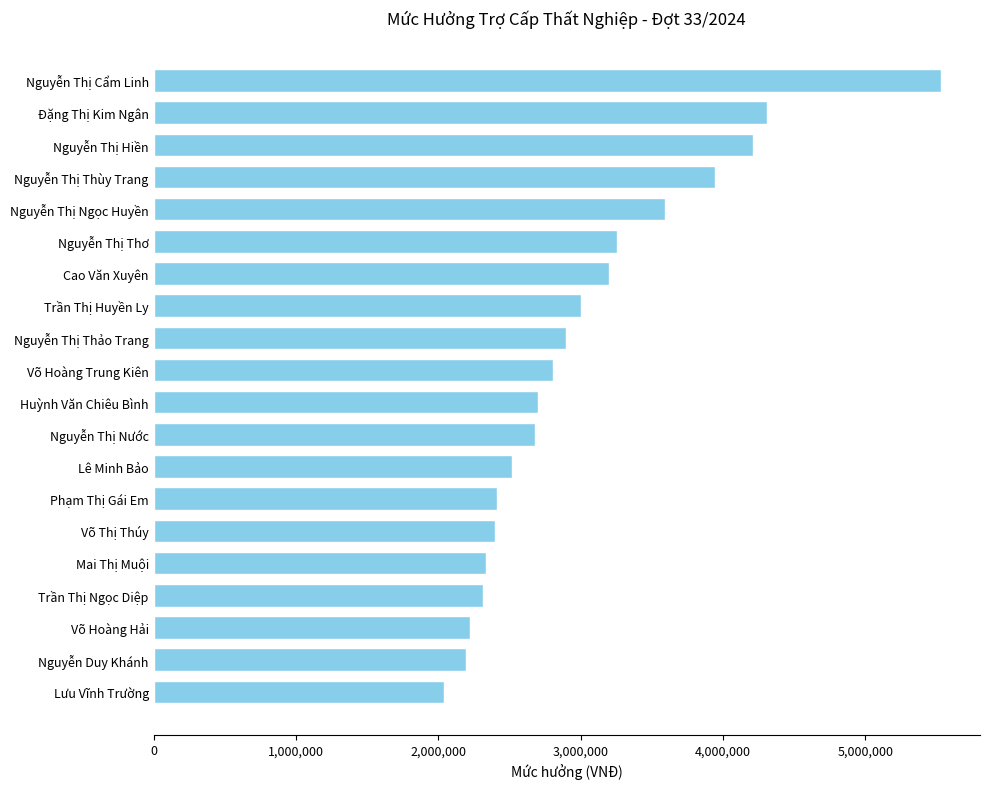

What is the average value?

3028544